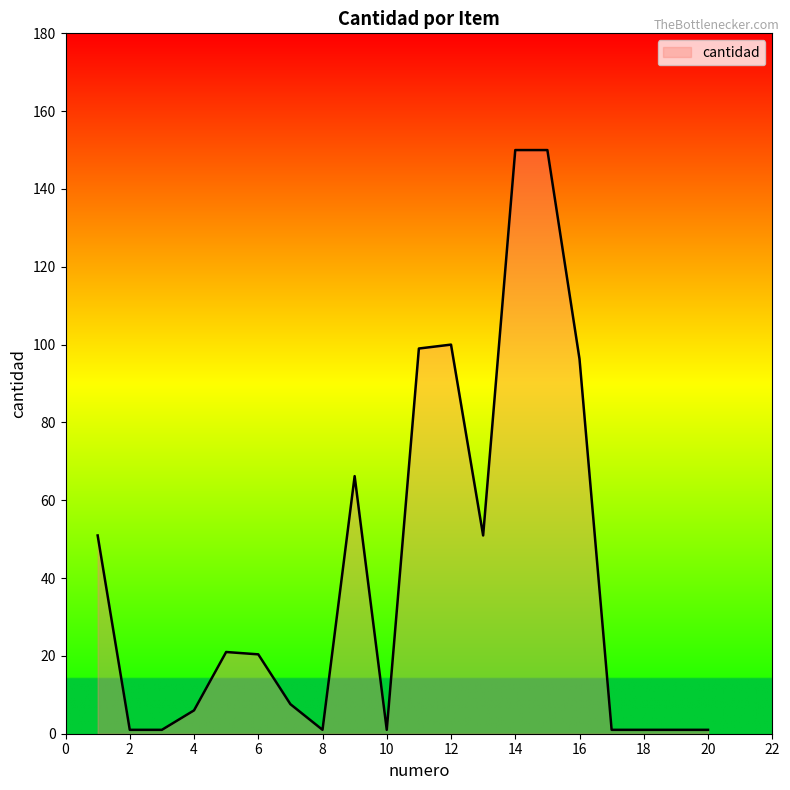

What is the greatest value displayed?

150.0